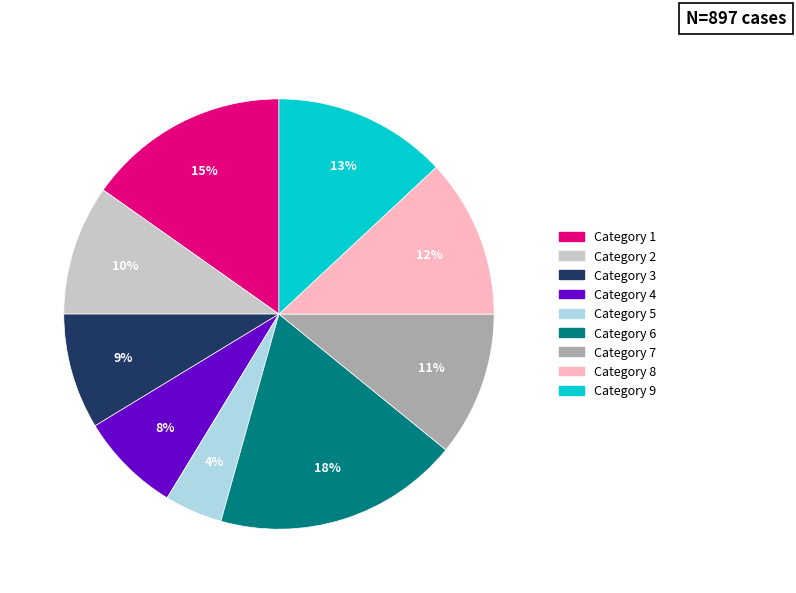

True or false: Category 3 accounts for 9% of the total.

True